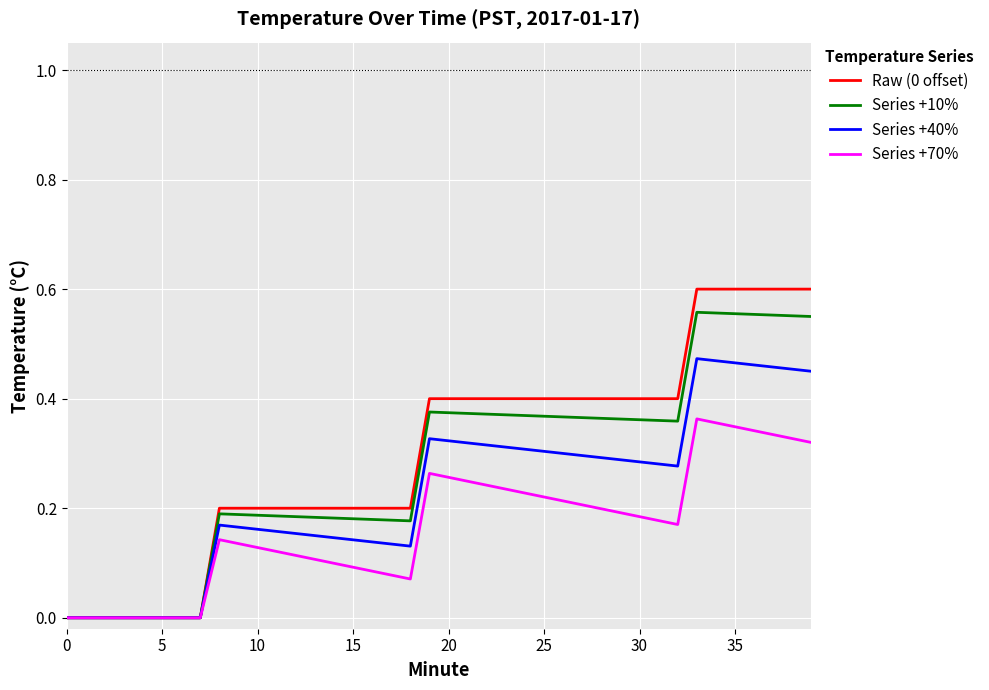

Which series has the largest range (max minus min)?

Raw (0 offset)